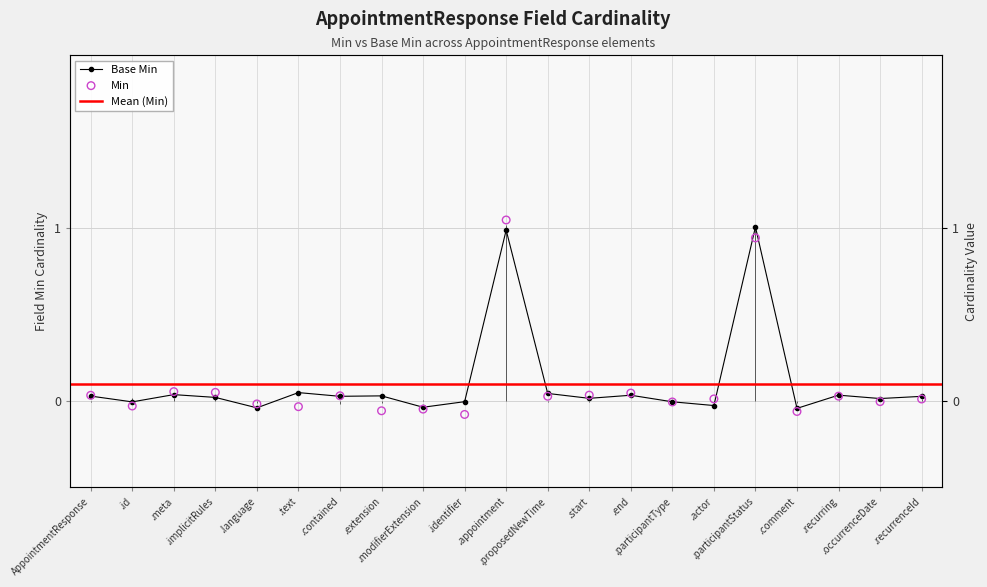

At which category is the sum across all series the highest?

.appointment